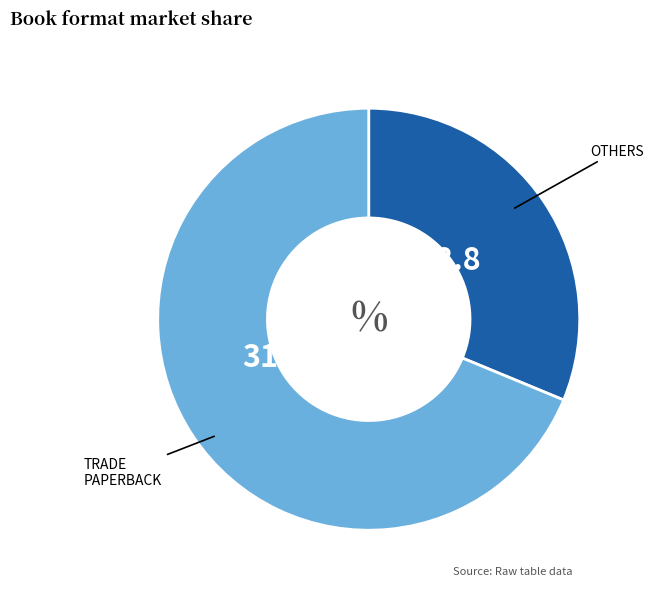

Is there any slice that represents more than half of the pie?

Yes